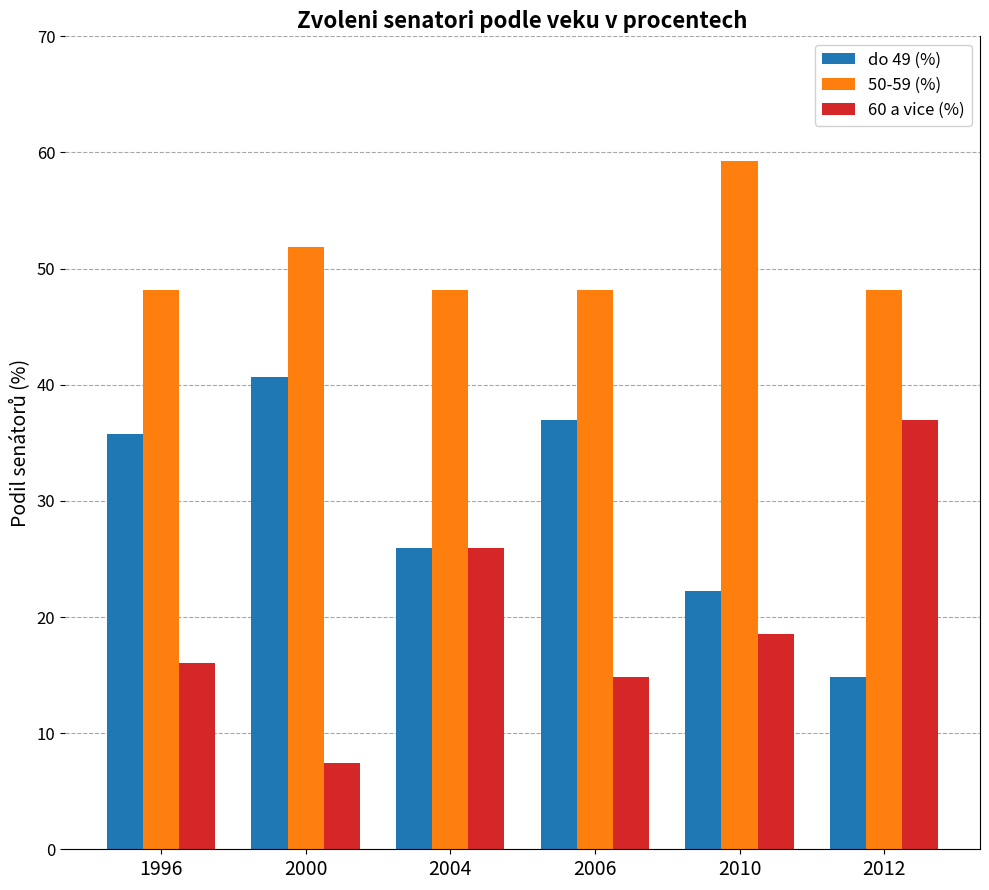

How many bars are there in total?

18